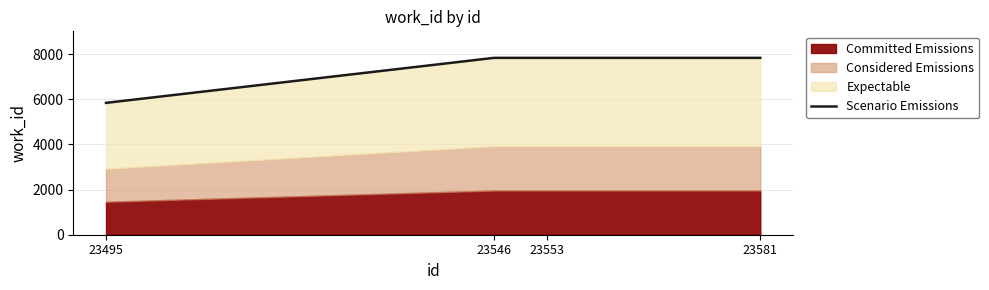

Rank the categories by value from highest to lowest.

23546, 23553, 23581, 23495